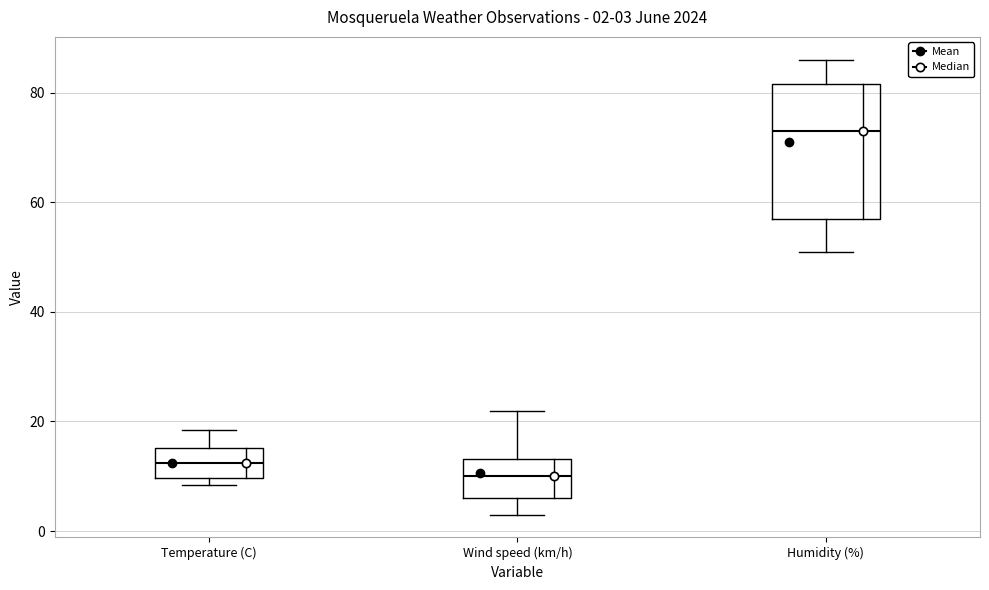

Which box's median line is the lowest?

Wind speed (km/h)